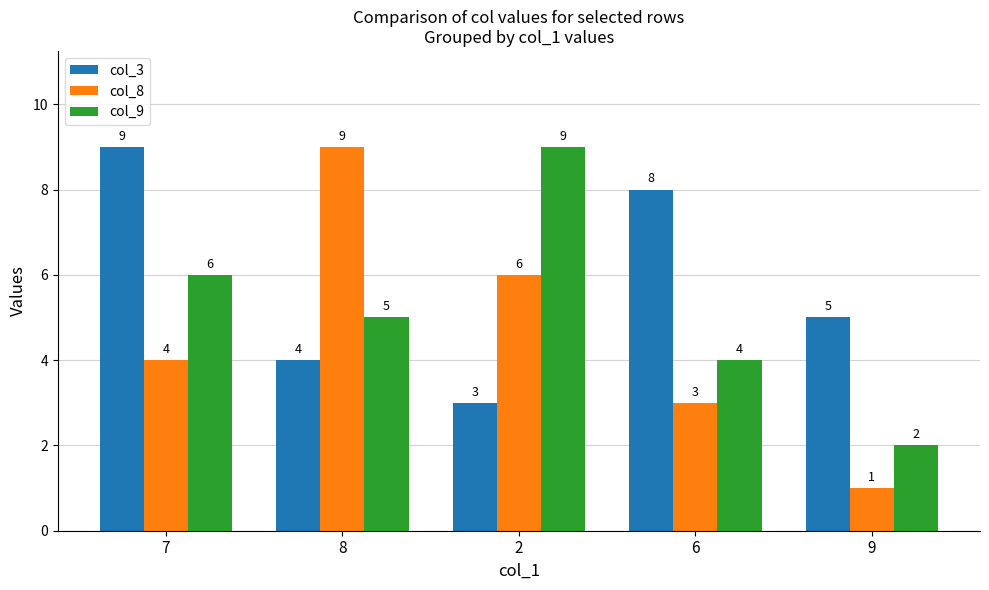

How many values in the col_3 series are below 5?

2